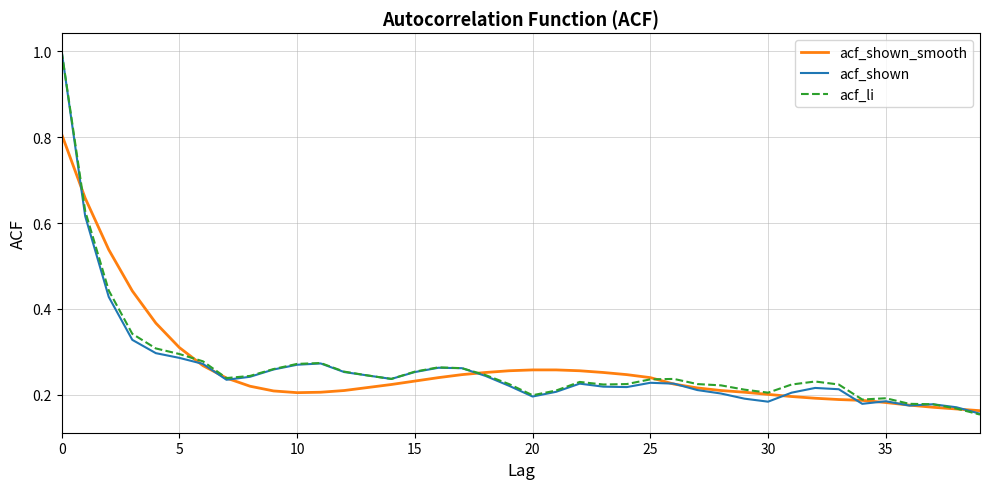

What is the greatest value displayed?

1.0